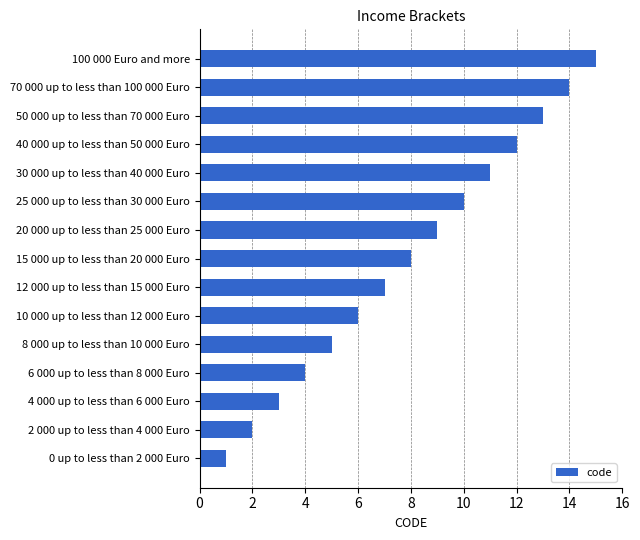

What is the change in value from 12 000 up to less than 15 000 Euro to 25 000 up to less than 30 000 Euro?

+3